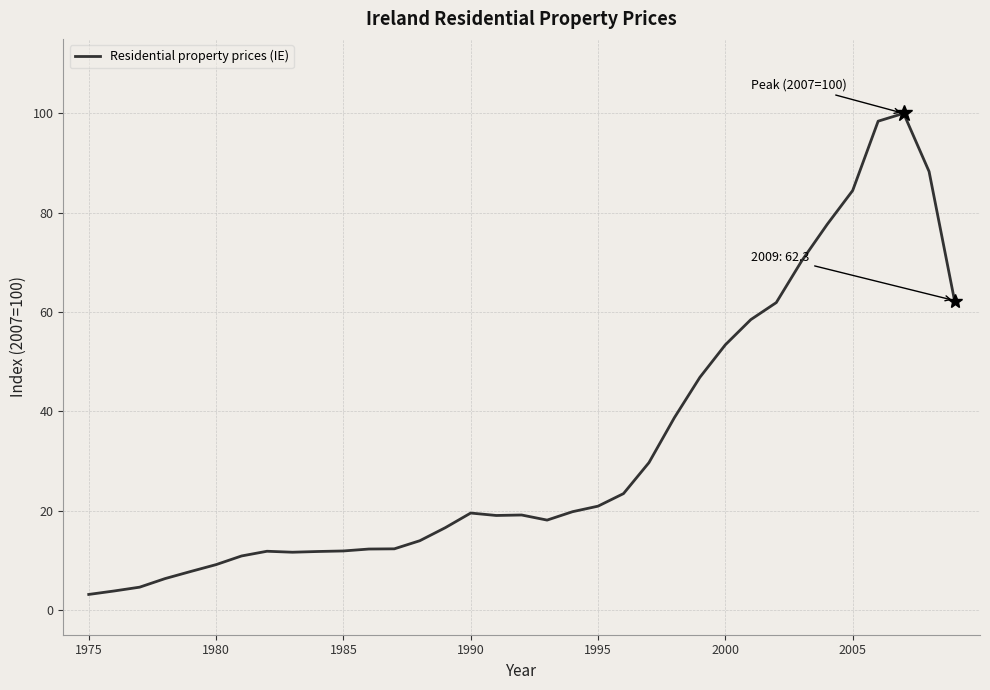

What is the smallest value displayed?

3.1